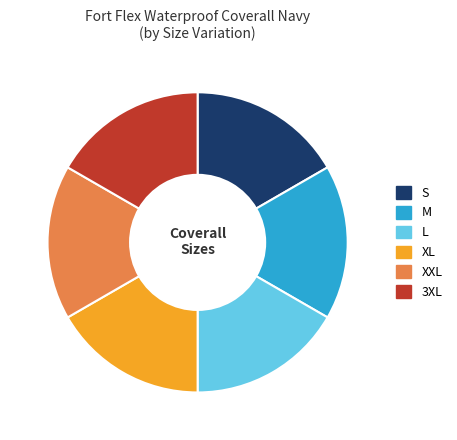

The M slice represents 17% of the pie. True or false?

True